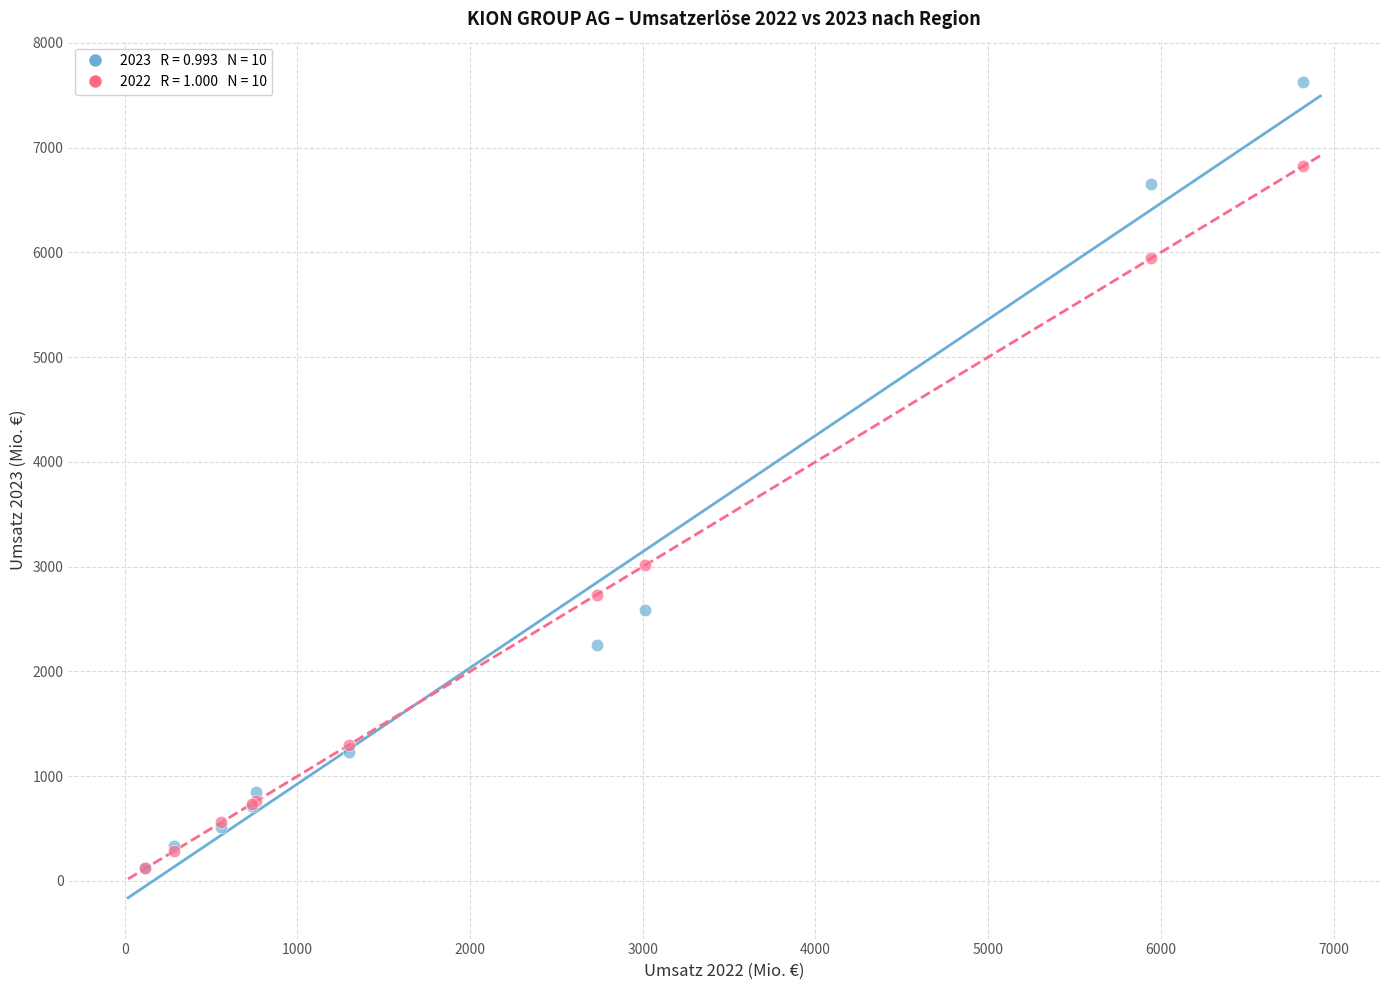

Across all series, what Y value is closest to 3870?

3014.6